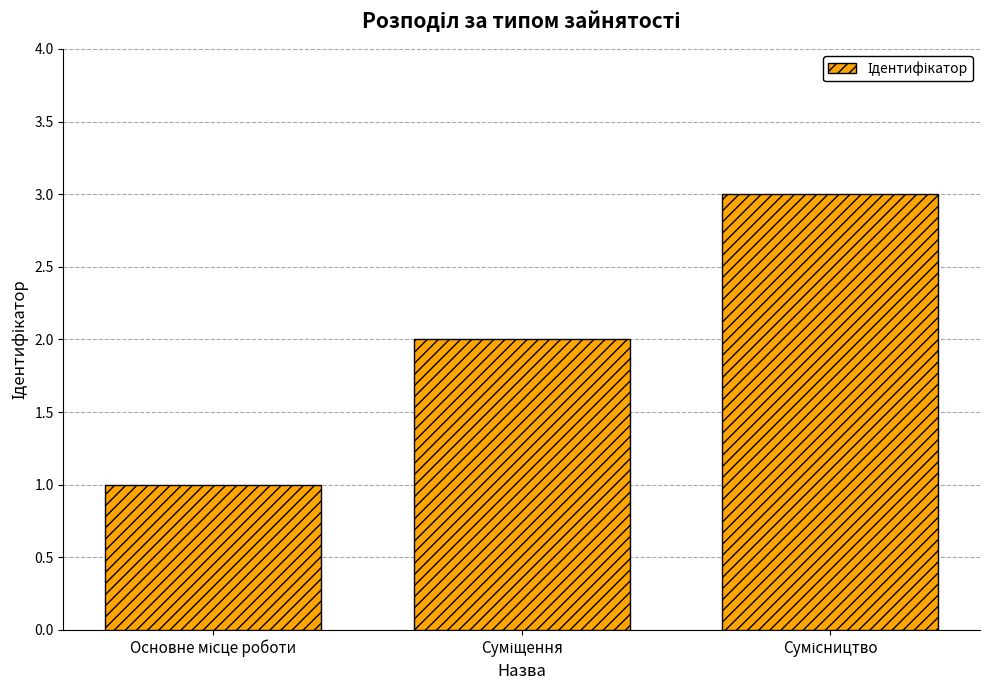

What is the maximum value shown in the chart?

3